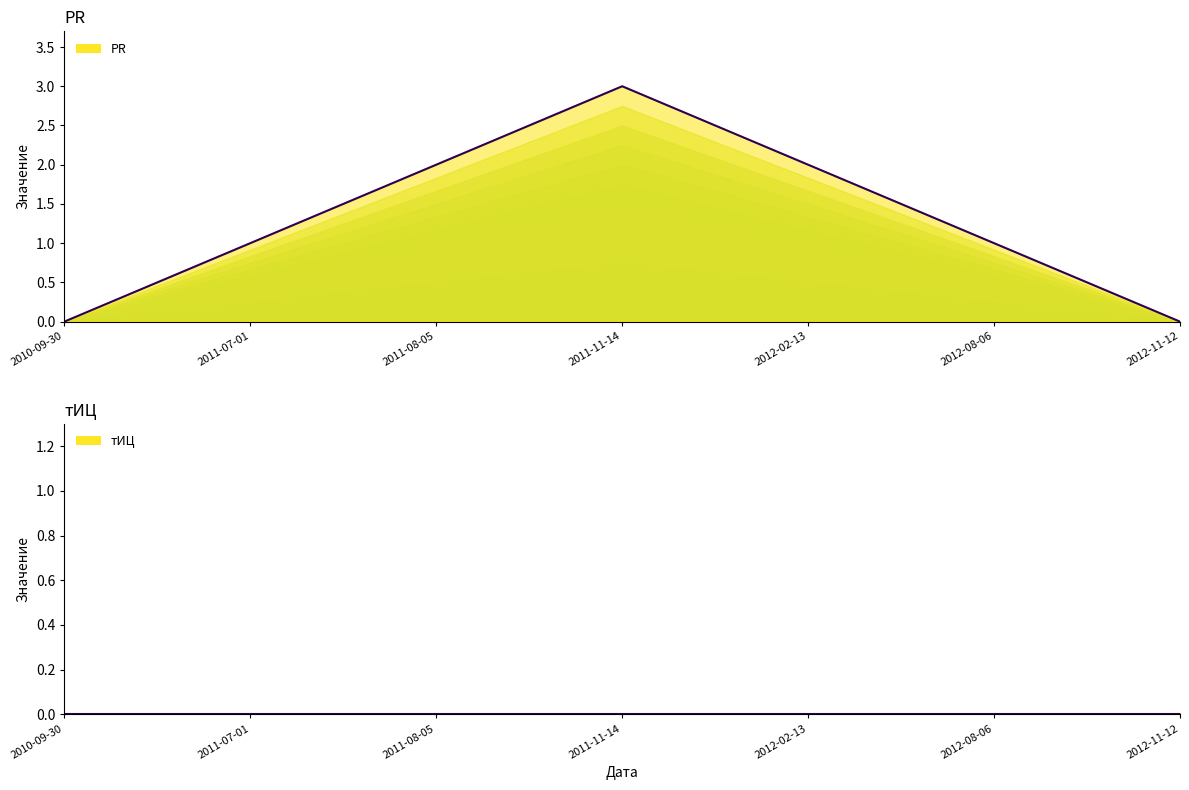

At which label is the value closest to 1?

2011-07-01